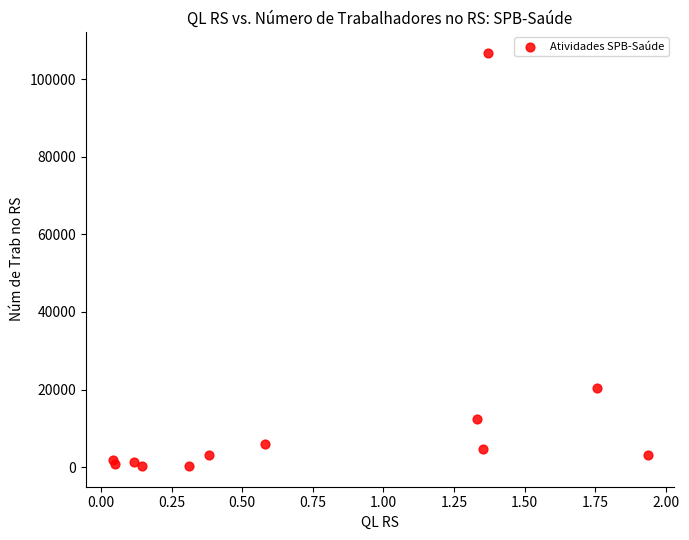

What Y value in the scatter plot is closest to 53579?

20485